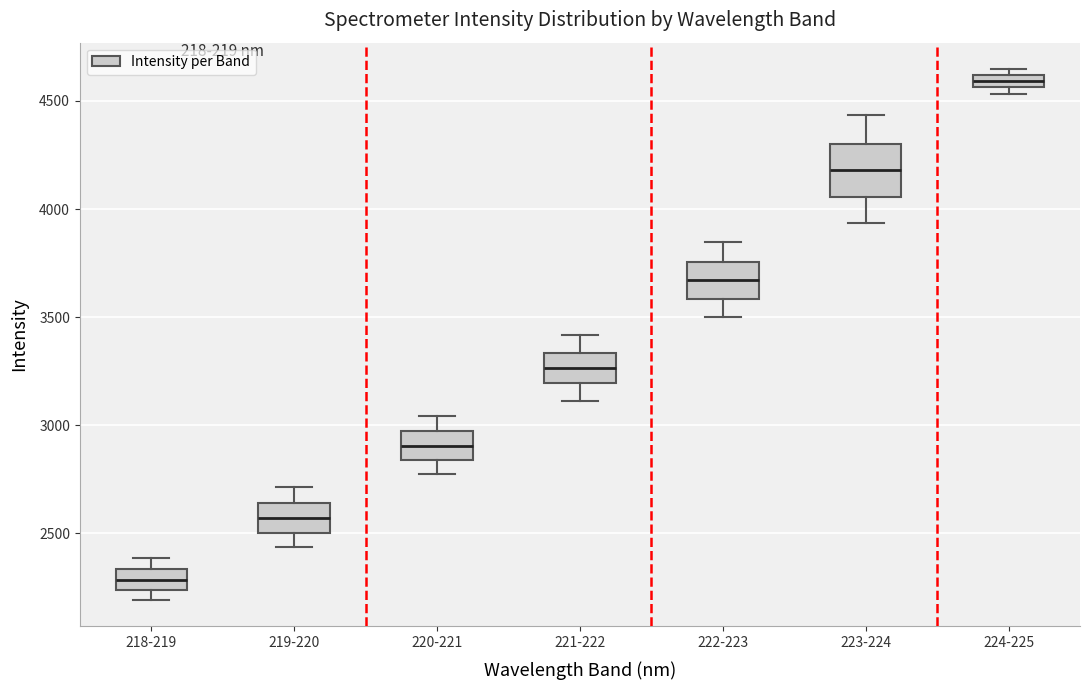

Which box's median line is the highest?

224-225